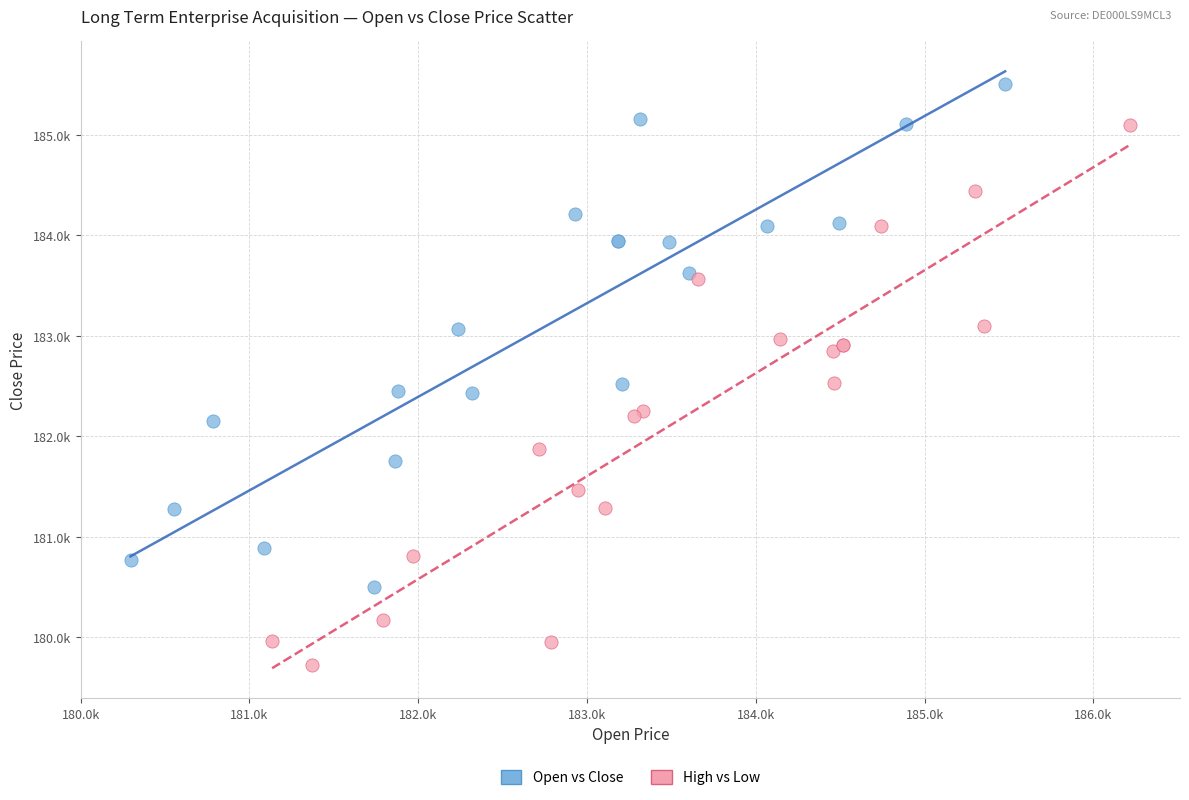

What are all the series names shown in the legend?

Open vs Close, High vs Low